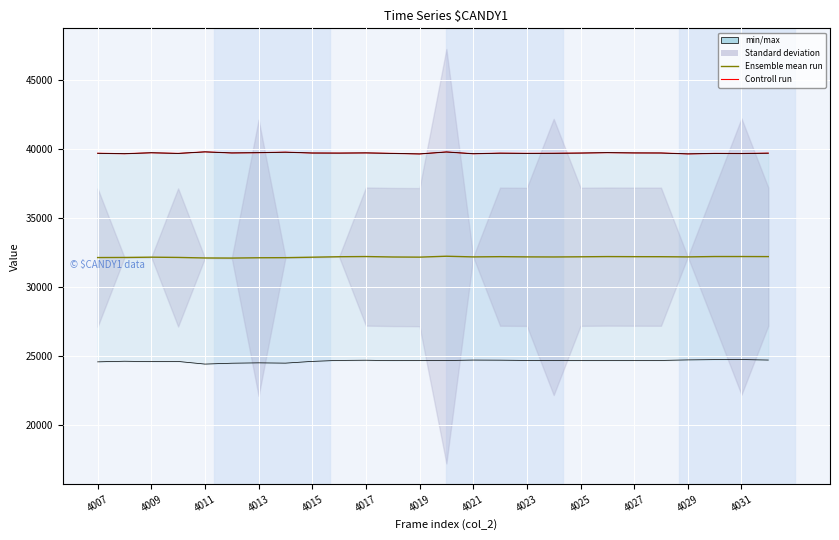

What is the lowest value of the Controll run series?

39618.0